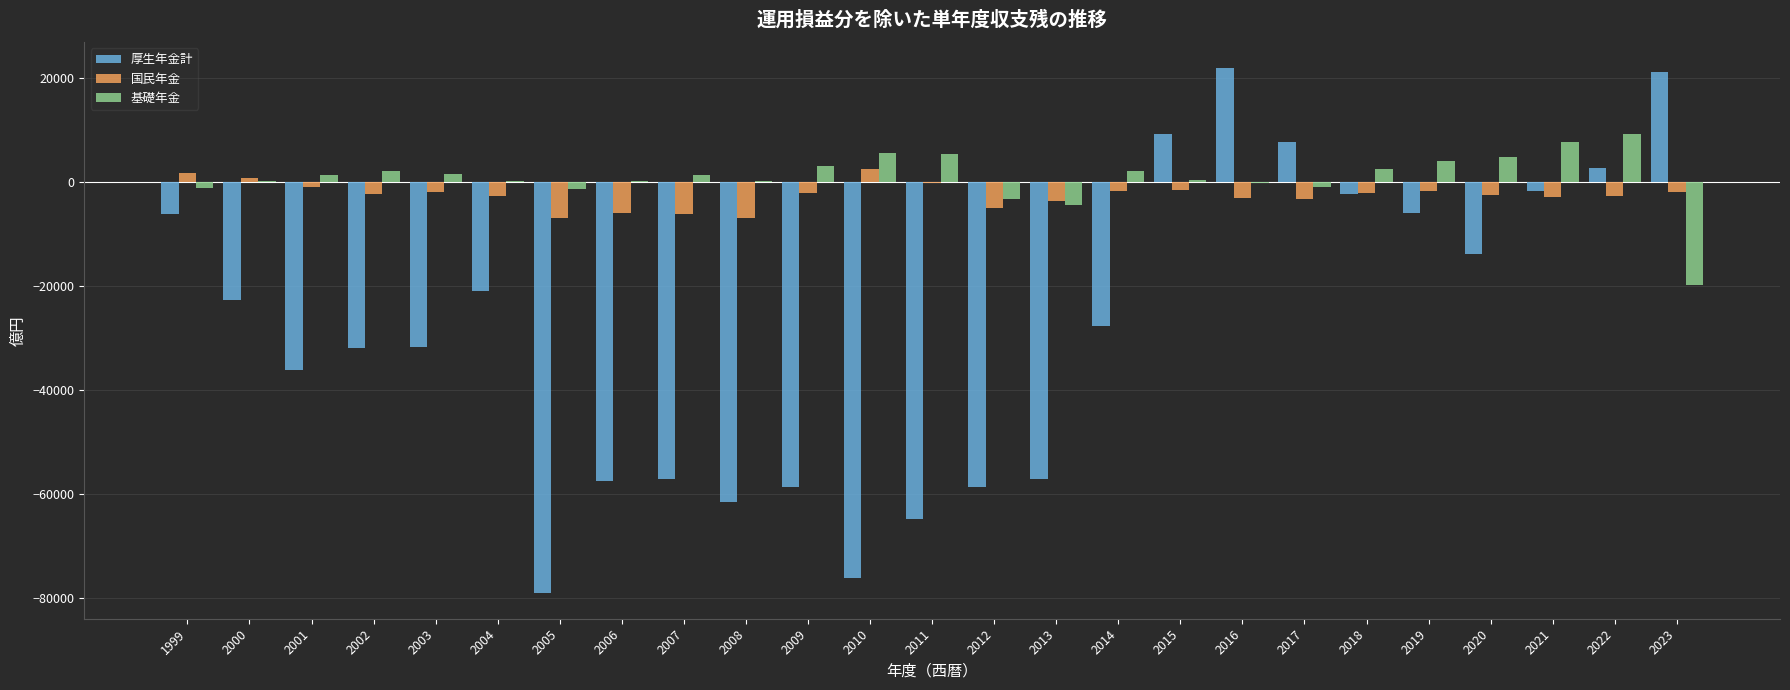

True or false: 国民年金 has a value of -2514 at 2020.

True